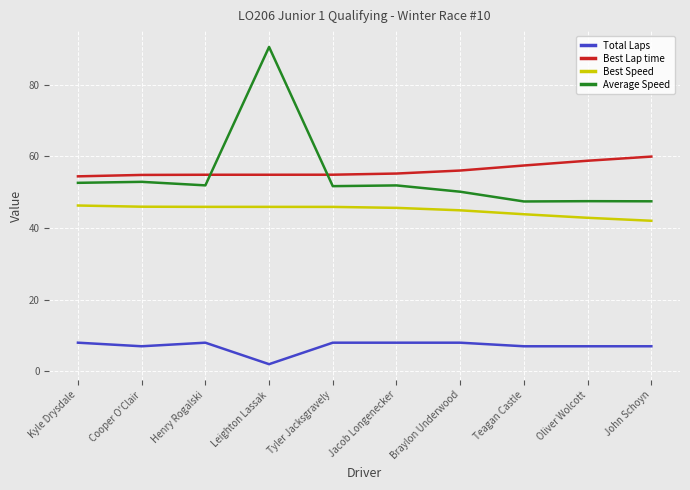

How many distinct data groups are displayed?

4